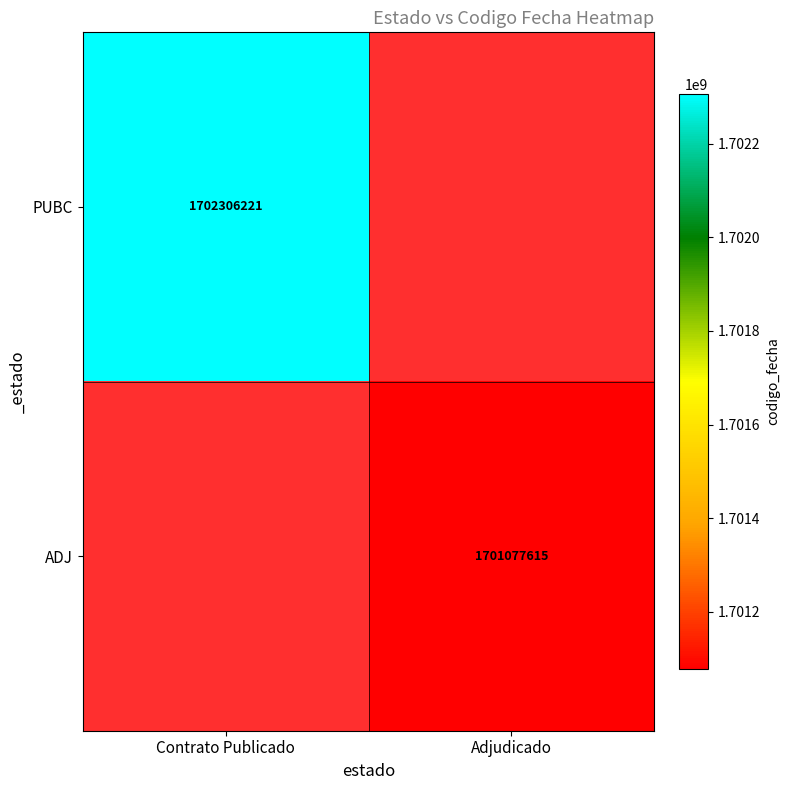

At which category does the chart reach its peak across all series?

Contrato Publicado